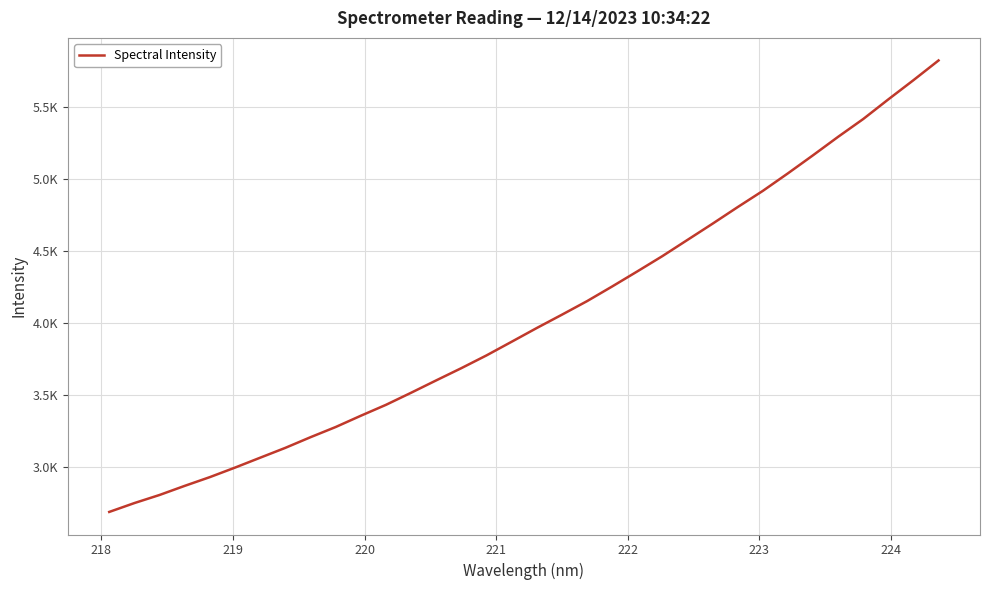

Does the chart have visible grid lines?

Yes